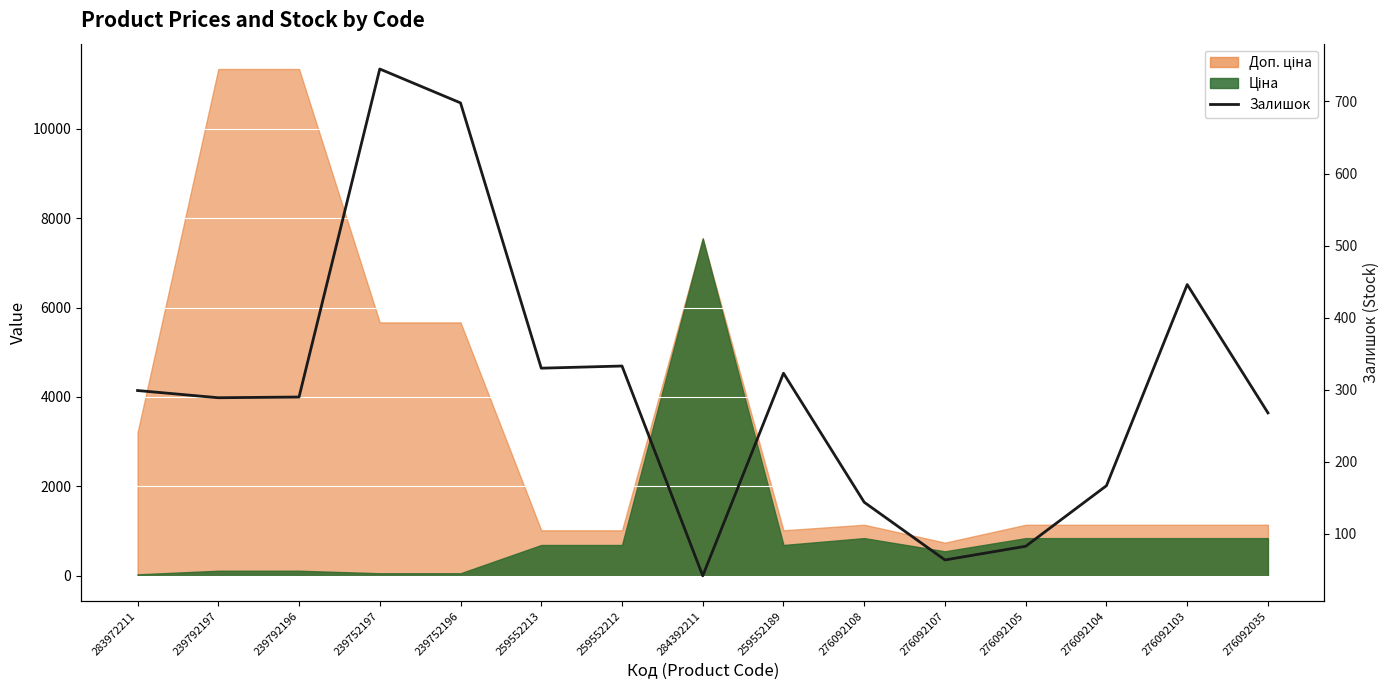

What is the average value?

301